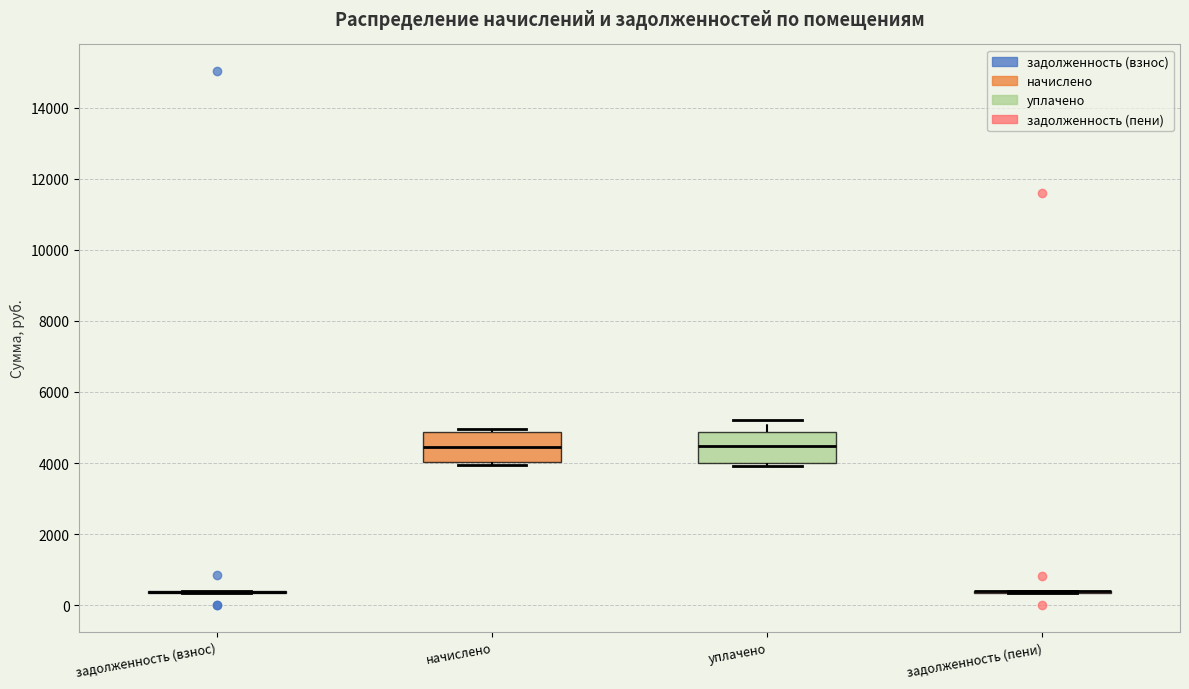

Reading left to right, read every box against the y-axis: the position of its median line, the range the box covers, and the ends of its whiskers. The values are not printed on the chart, so give them approximately, as read against the axis.

задолженность (взнос): box collapsed to a line at 400, whiskers 400 to 400
начислено: median 4400, box 4000 to 4800, whiskers 4000 (just below the box's lower edge) to 5000
уплачено: median 4400, box 4000 to 4800, whiskers 4000 (just below the box's lower edge) to 5200
задолженность (пени): box collapsed to a line at 400, whiskers 400 to 400